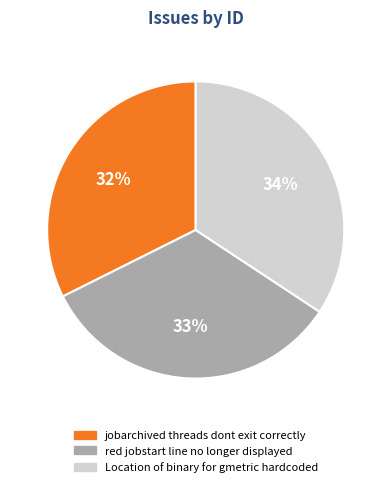

Combined, do jobarchived threads dont exit correctly and red jobstart line no longer displayed account for over 50%?

Yes